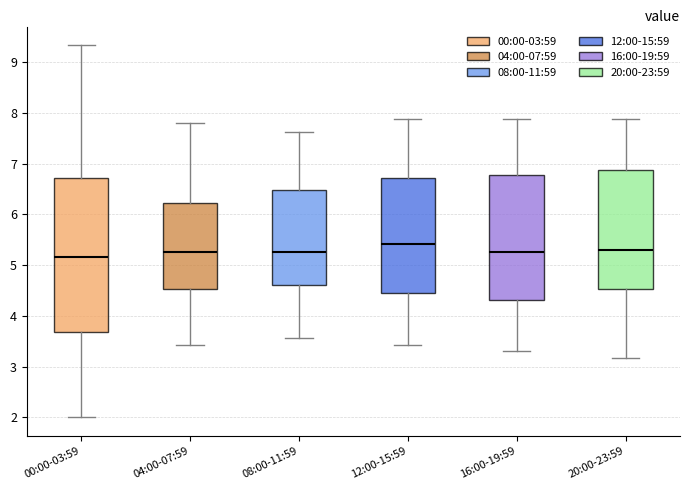

Which box is the tallest, from its lower edge to its upper edge?

00:00-03:59